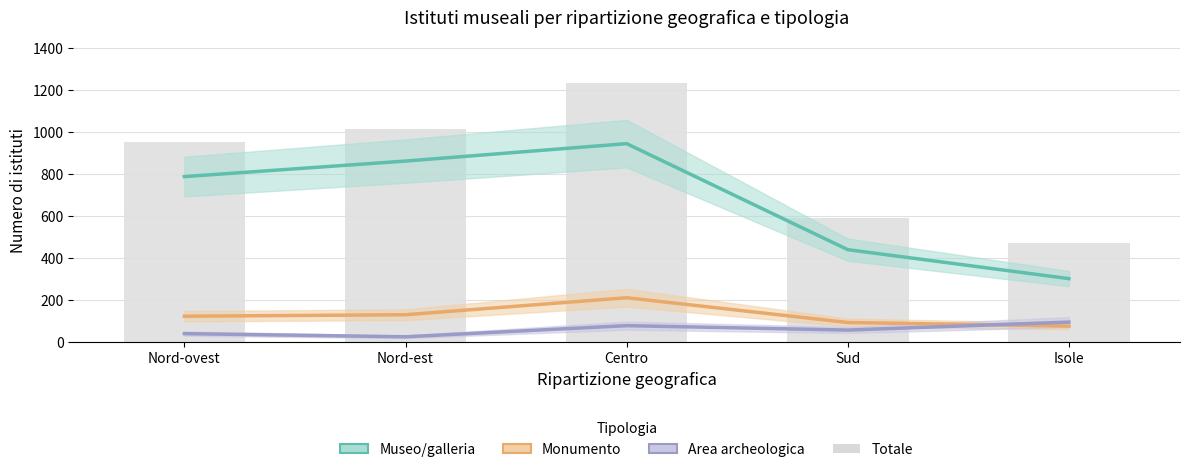

Which has a higher value, Nord-ovest or Centro?

Centro